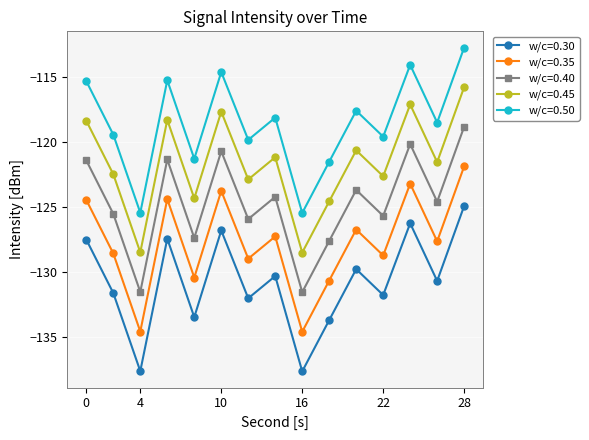

Count the number of categories in the chart.

15